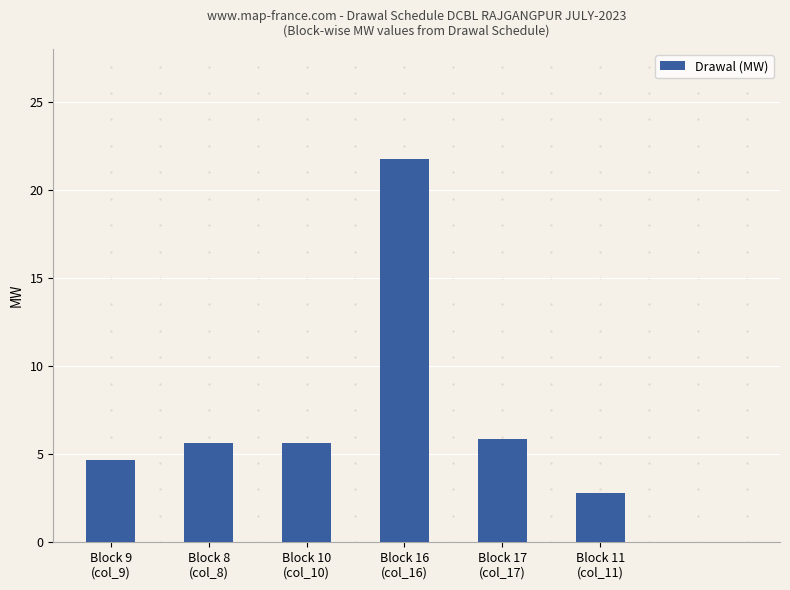

What position from the left is Block 8
(col_8)?

2